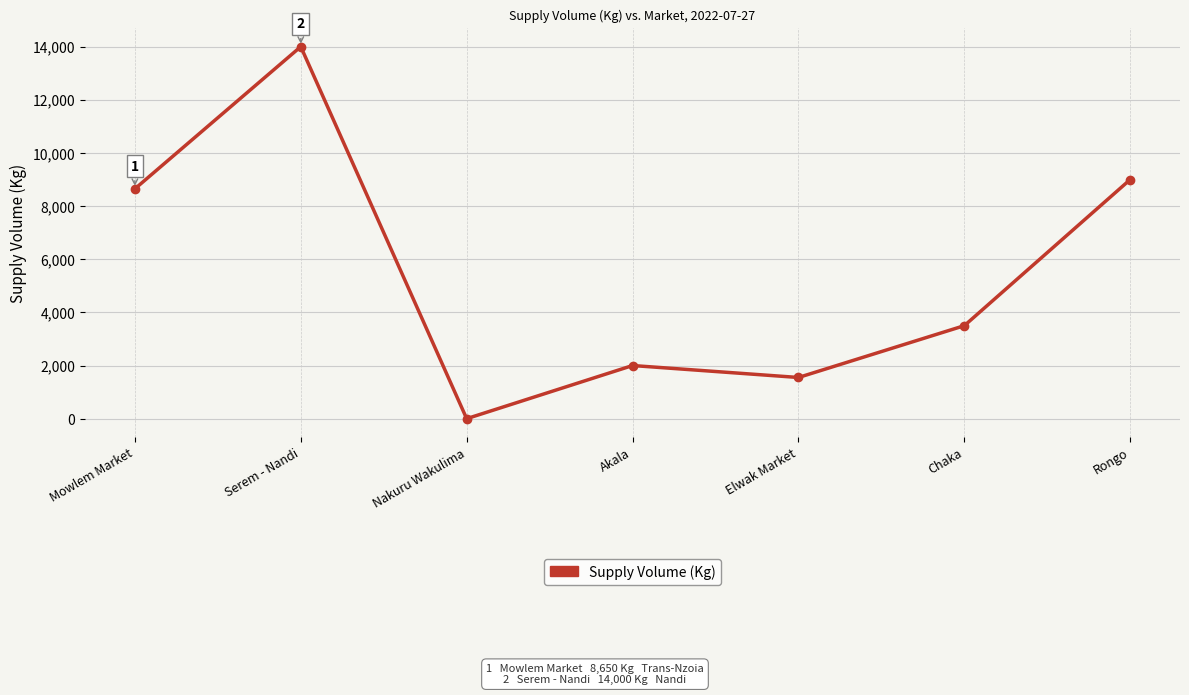

Reading left to right, transcribe all the data shown in this chart.

8650	14000	0	2000	1550	3500	9000